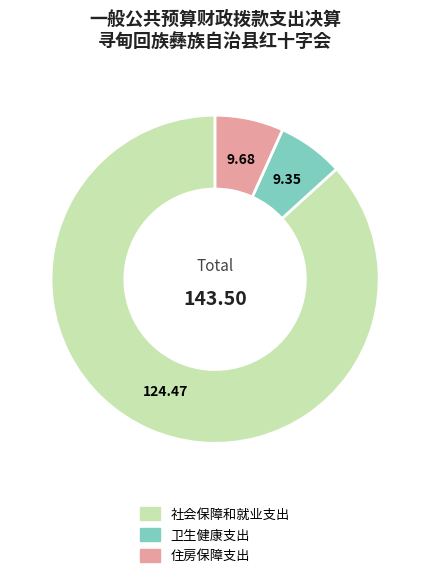

Combined, do 卫生健康支出 and 住房保障支出 account for over 50%?

No